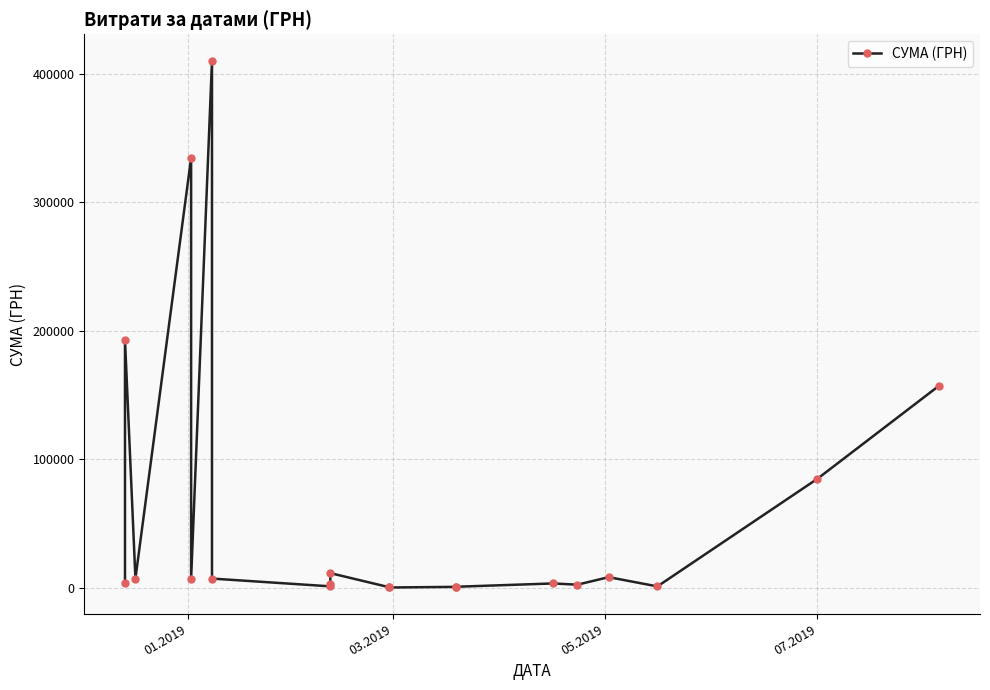

Reading right to left, transcribe all the data shown in this chart.

157292.3	84793.5	997.9	8200.0	2348.0	3300.0	706.5	648.0	150.9	313.5	11338.6	2939.9	1051.9	7098.0	410119.1	6863.2	334438.8	7094.0	192835.0	3850.0